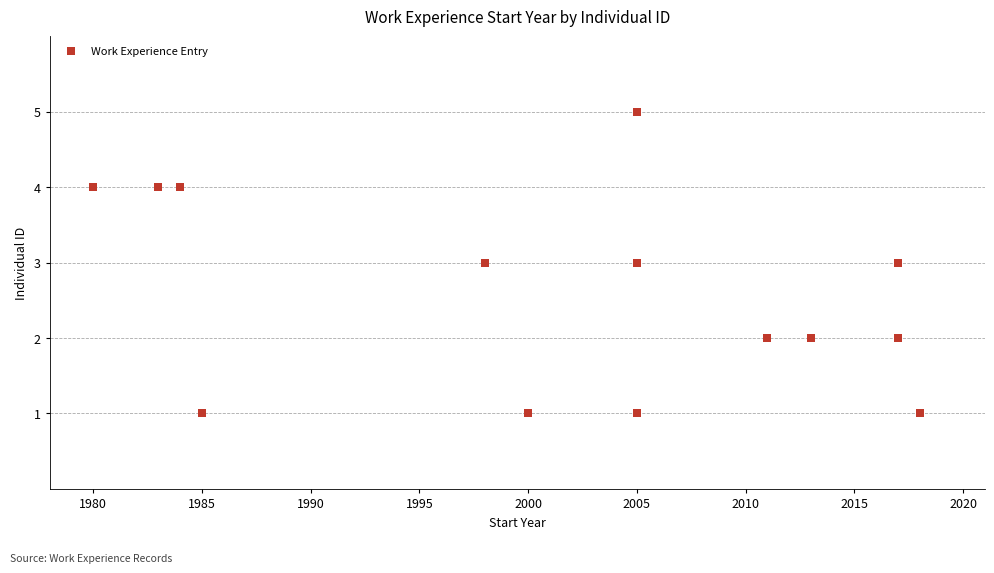

What is the range of X values (max minus min)?

38